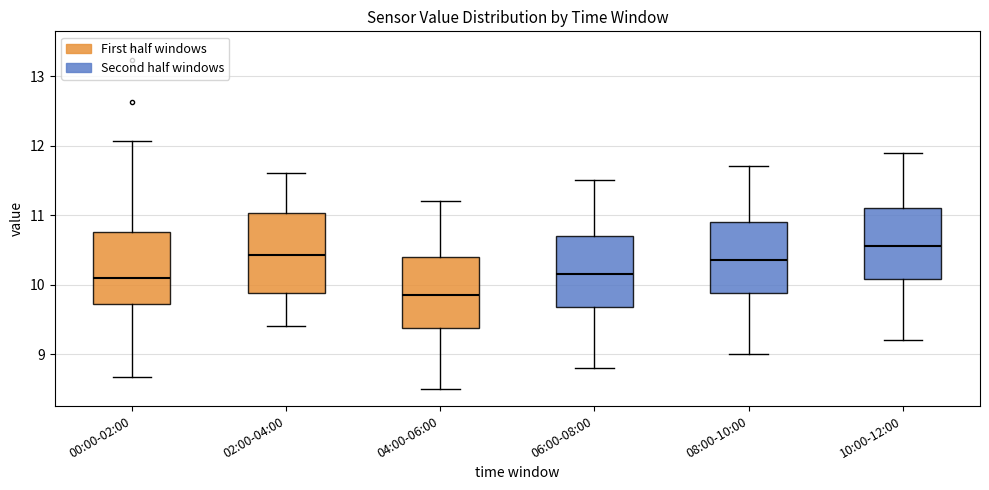

Where is the lower edge of the box for 06:00-08:00 on the y-axis? The values are not printed on the chart, so give them approximately, as read against the axis.

9.7